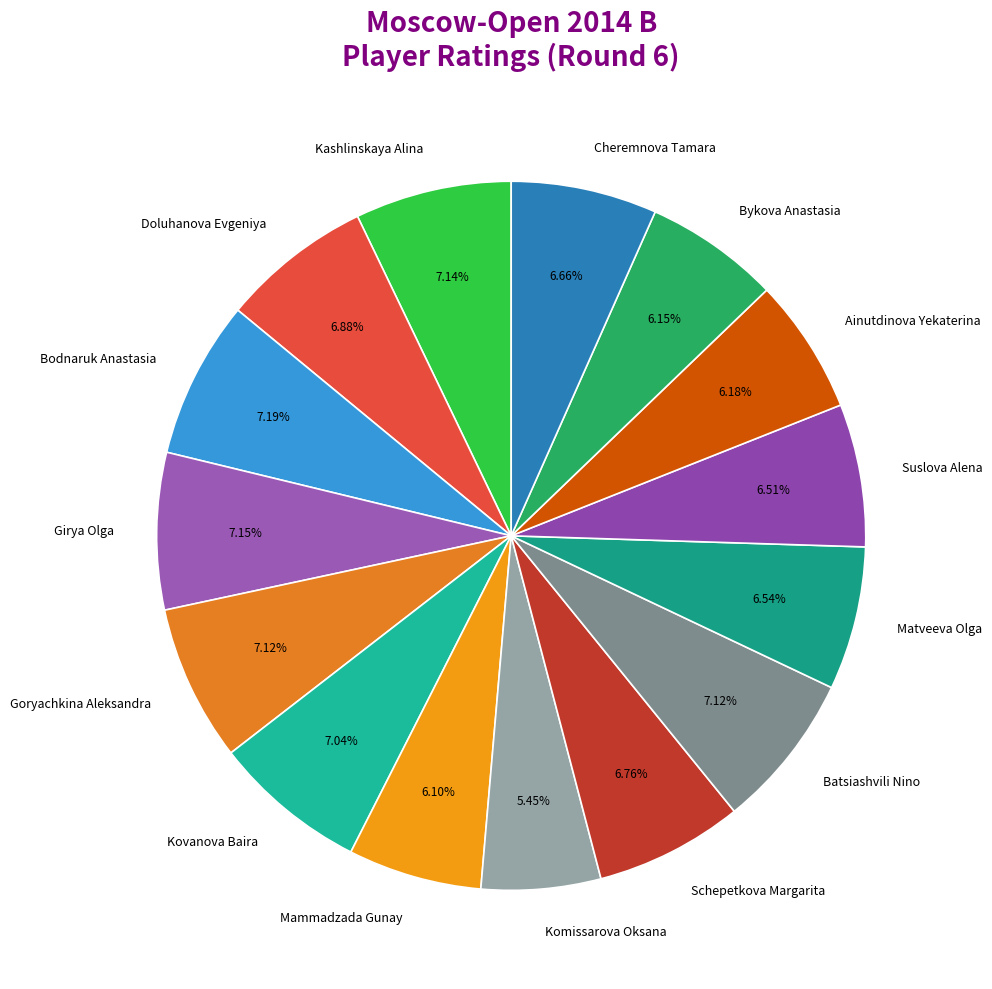

To the nearest percent, what portion does Komissarova Oksana represent?

5%